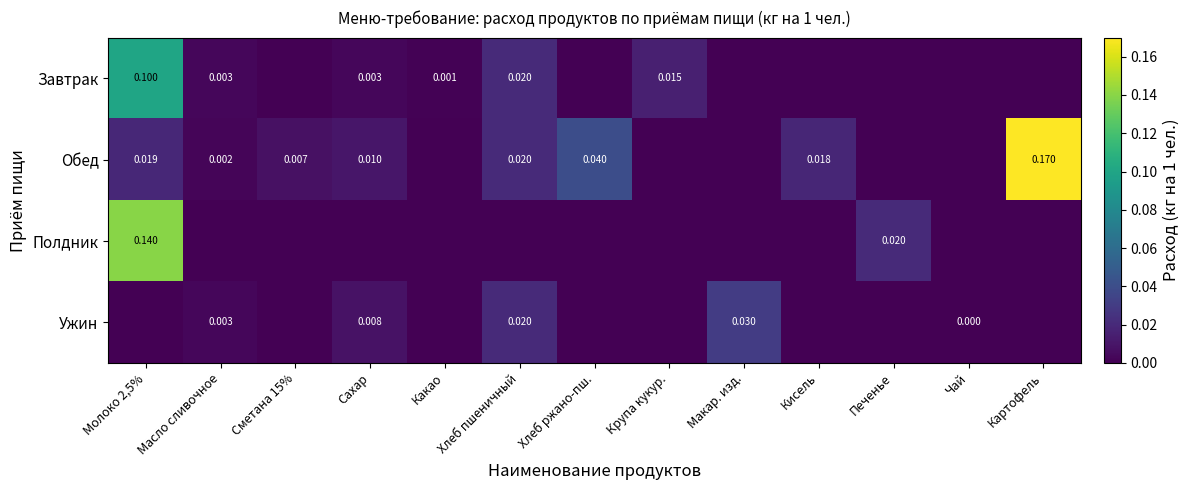

Is the value of Ужин at Масло сливочное greater than the value of Завтрак at Какао?

Yes